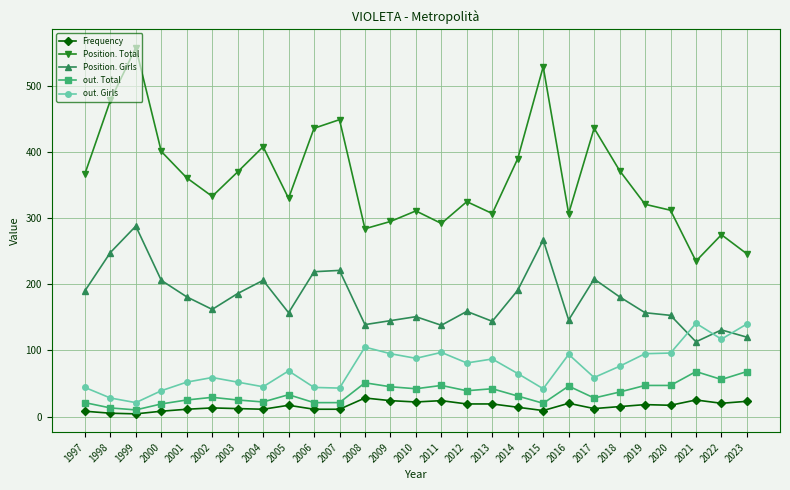

What are all the series names shown in the legend?

Frequency, Position. Total, Position. Girls, out. Total, out. Girls